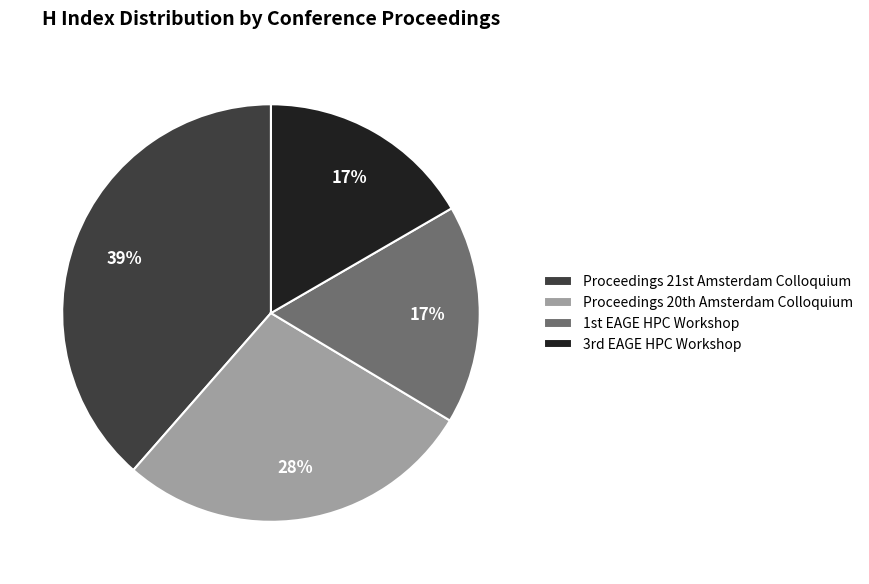

How many segments does this pie chart have?

4